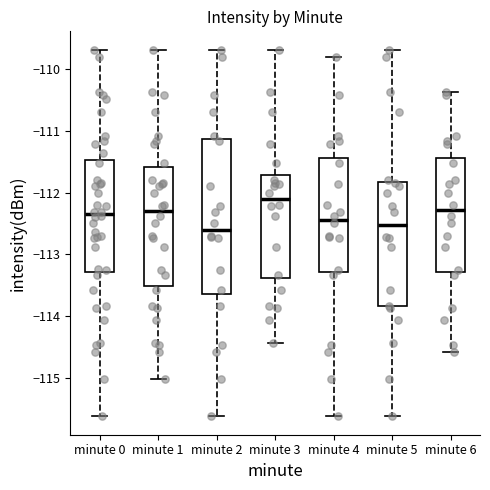

Reading left to right, transcribe this box plot: for each box, give where its median line is, the range the box spans, and where its two whiskers end, as read against the y-axis. The values are not printed on the chart, so give them approximately, as read against the axis.

minute 0: median -112.3, box -113.3 to -111.5, whiskers -115.6 to -109.7
minute 1: median -112.3, box -113.5 to -111.6, whiskers -115.0 to -109.7
minute 2: median -112.6, box -113.6 to -111.1, whiskers -115.6 to -109.7
minute 3: median -112.1, box -113.4 to -111.7, whiskers -114.4 to -109.7
minute 4: median -112.4, box -113.3 to -111.4, whiskers -115.6 to -109.8
minute 5: median -112.5, box -113.8 to -111.8, whiskers -115.6 to -109.7
minute 6: median -112.3, box -113.3 to -111.4, whiskers -114.6 to -110.4